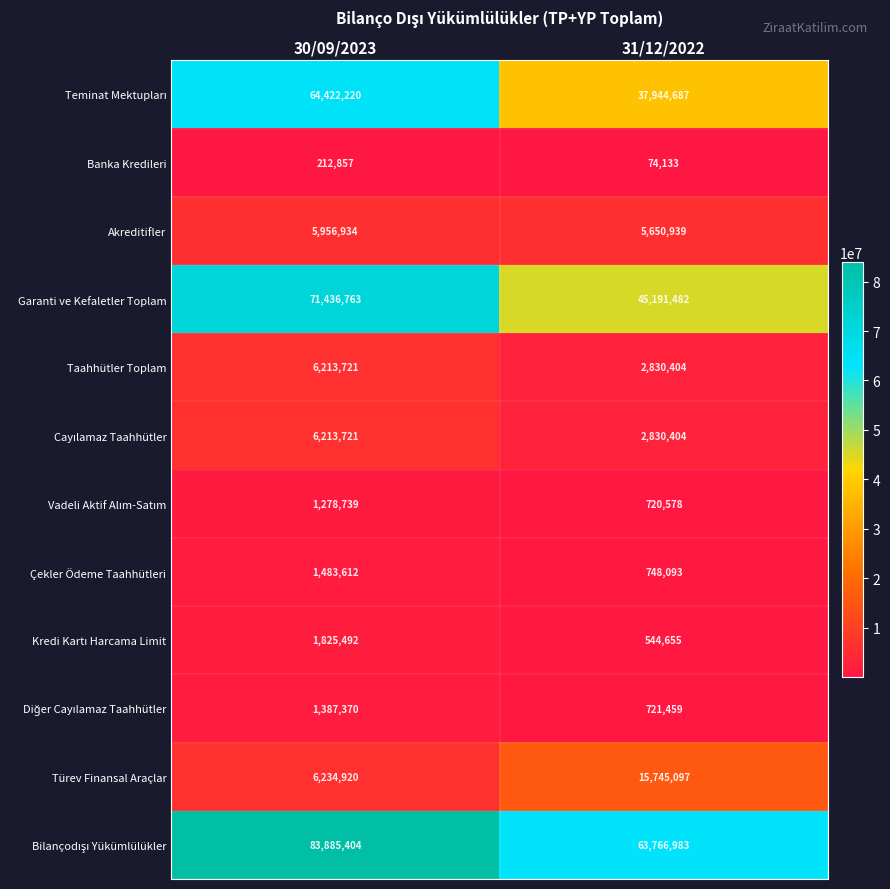

What is the approximate value of Çekler Ödeme Taahhütleri at 31/12/2022, to the nearest 10?

748090